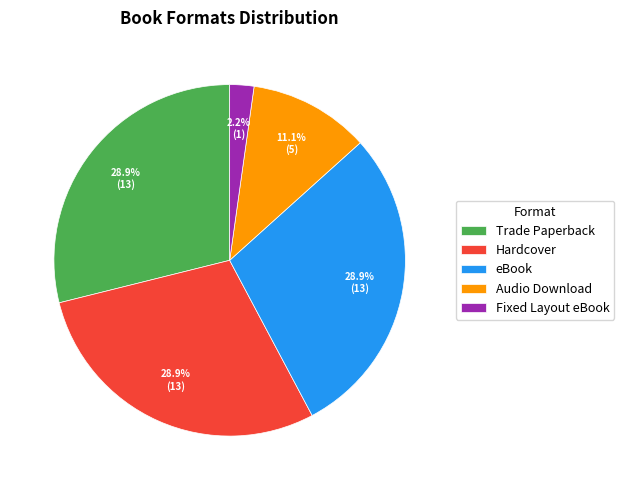

What percentage is the Audio Download slice, to the nearest percent?

11%